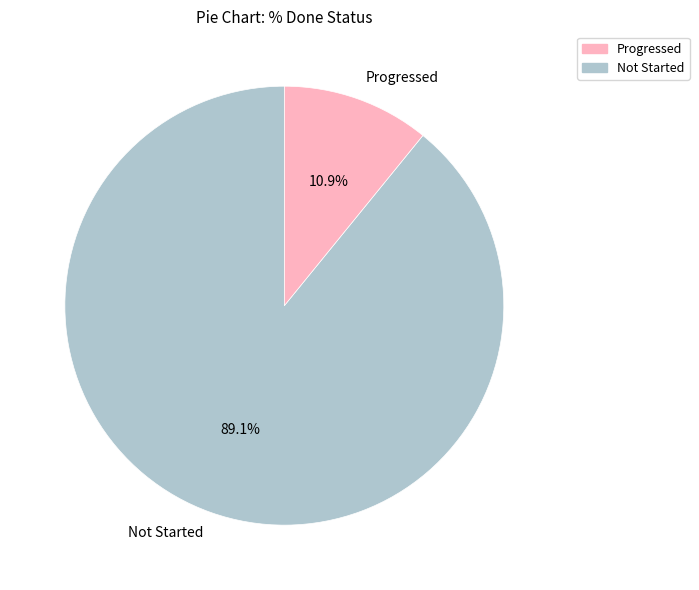

What is the majority slice?

Not Started